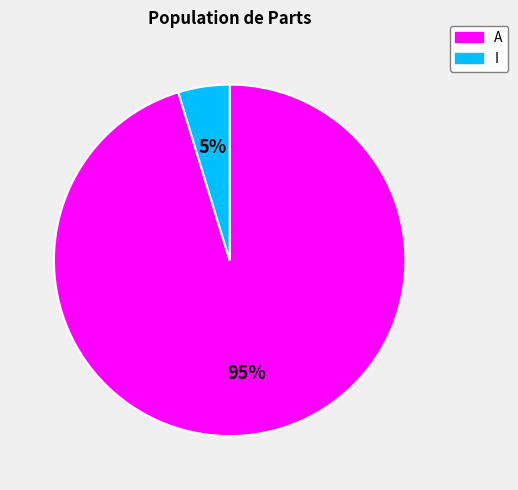

Between I and A, which is larger?

A